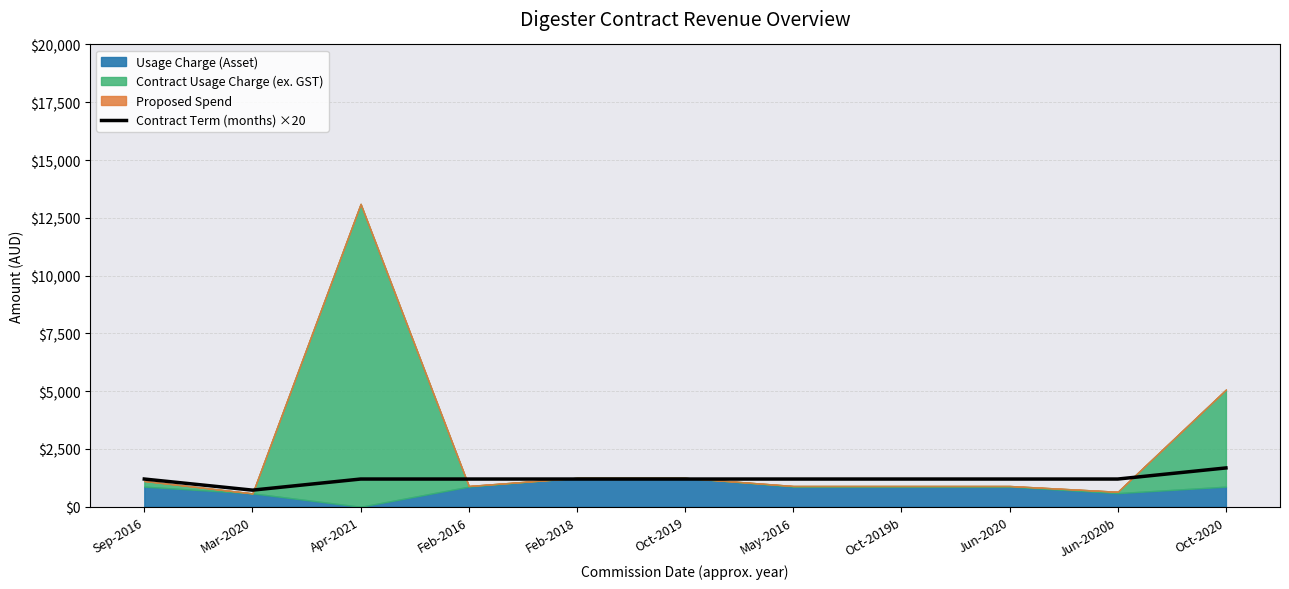

The Contract Term (months) ×20 series shows 1200 at Feb-2018. True or false?

True